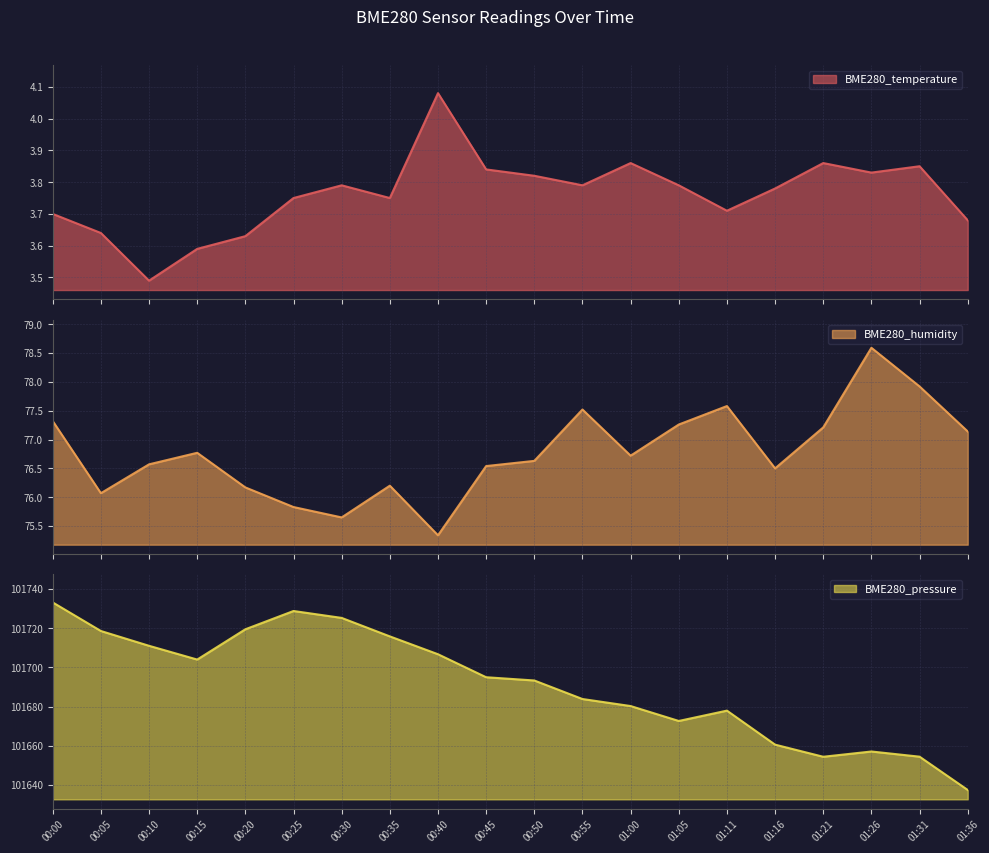

What is the highest value of the BME280_humidity series?

78.6